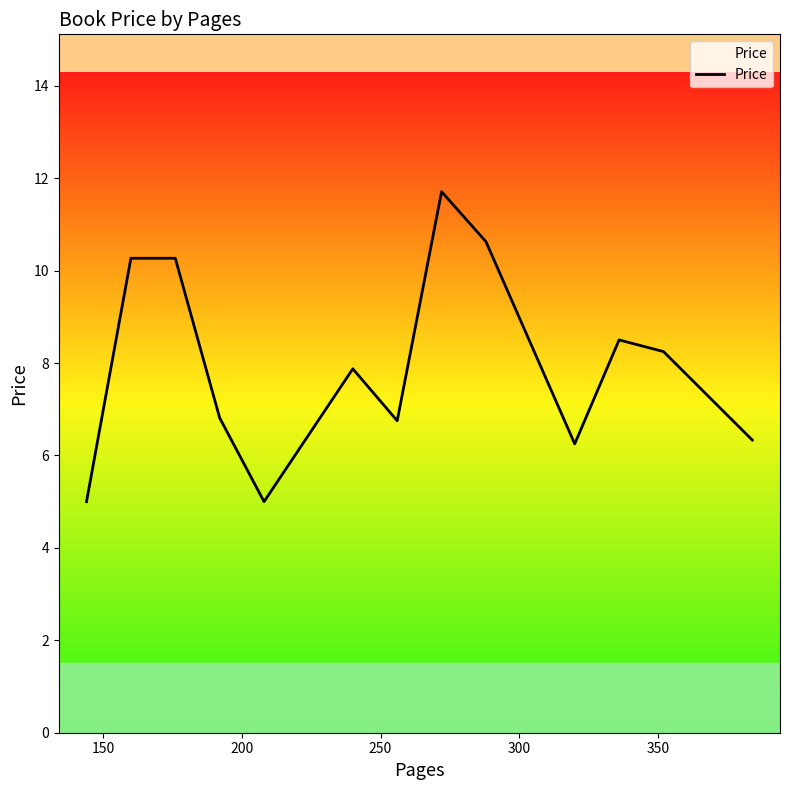

What is the greatest value displayed?

11.7